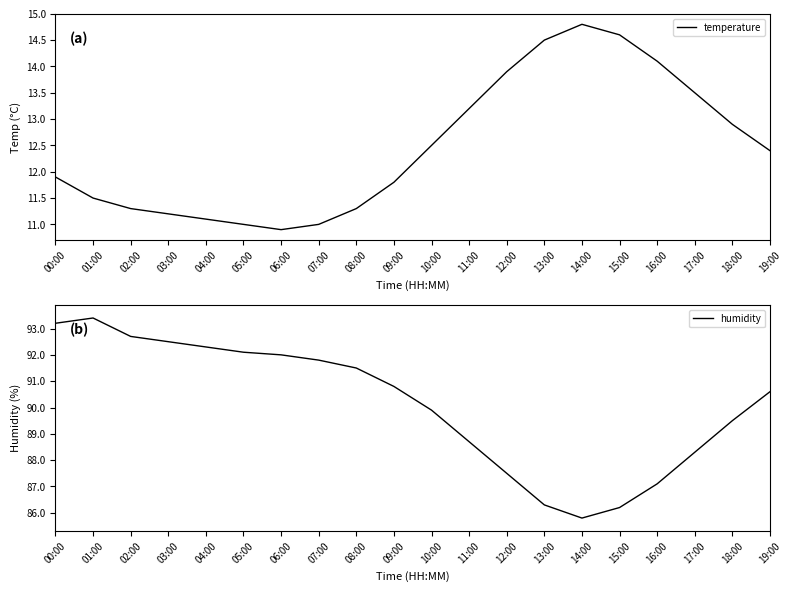

What is the spread (max minus min) of values at 04:00?

81.2